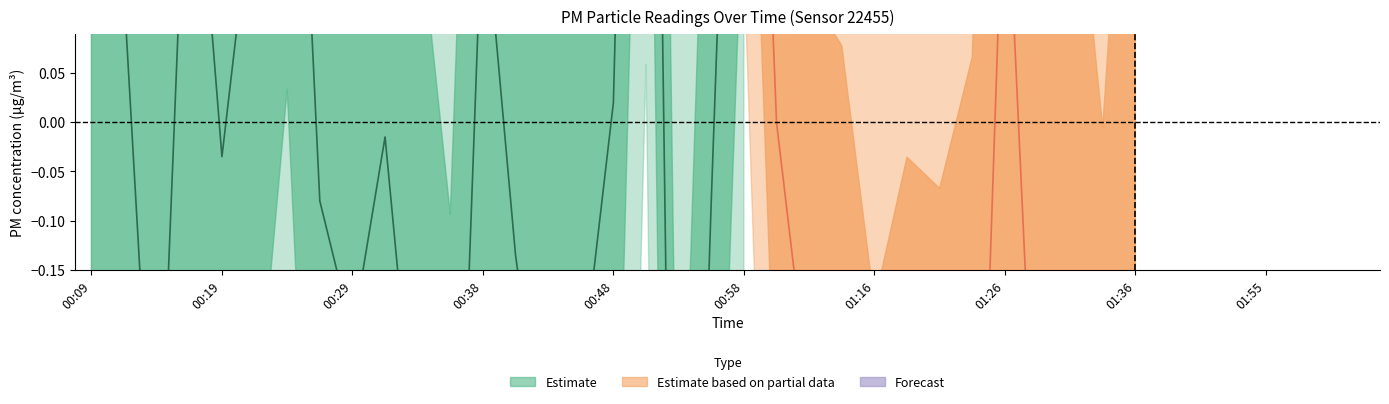

How many data points does each series have?

40